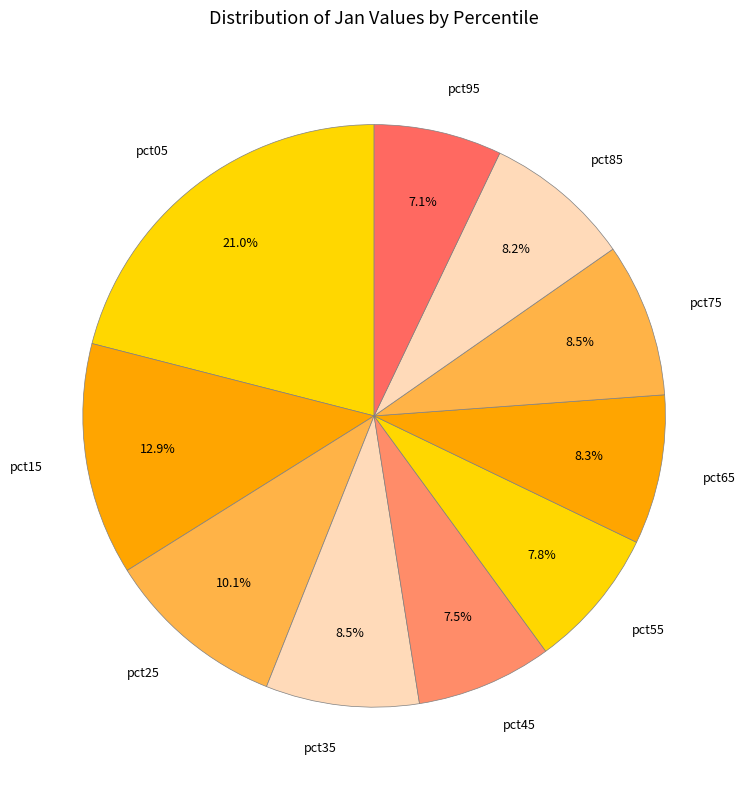

What is the largest slice in the pie chart?

pct05